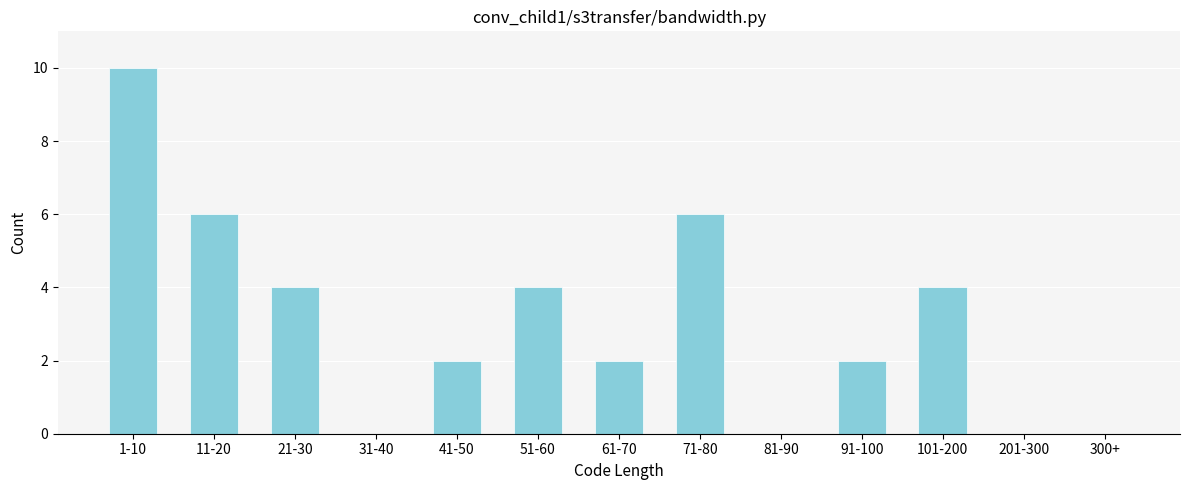

Reading left to right, what are all the values shown in this chart?

1-10=10	11-20=6	21-30=4	31-40=0	41-50=2	51-60=4	61-70=2	71-80=6	81-90=0	91-100=2	101-200=4	201-300=0	300+=0